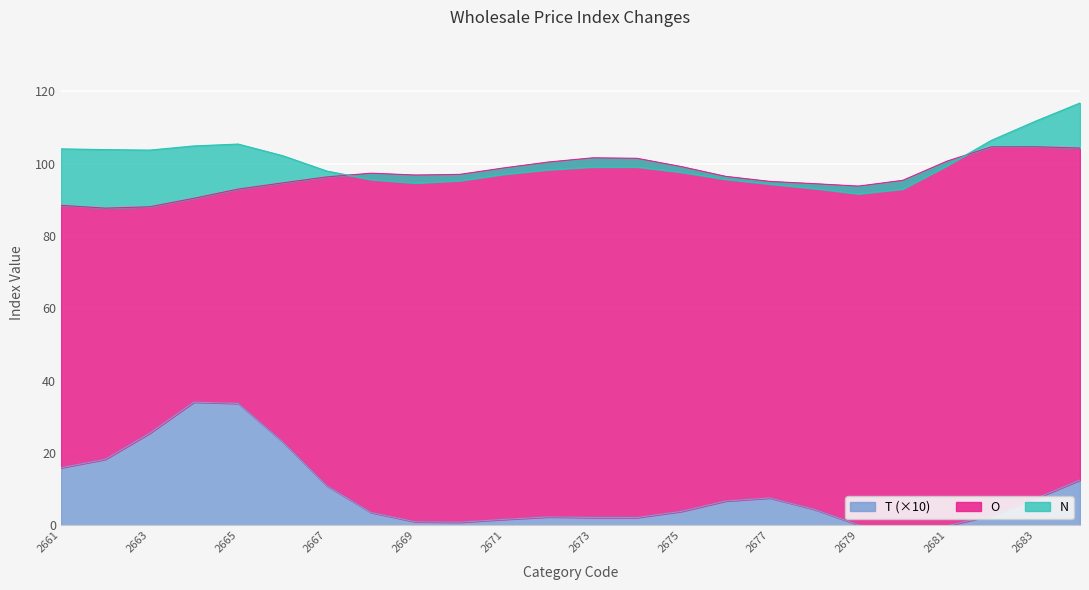

Is it true that N equals 153.6 at 2676?

False